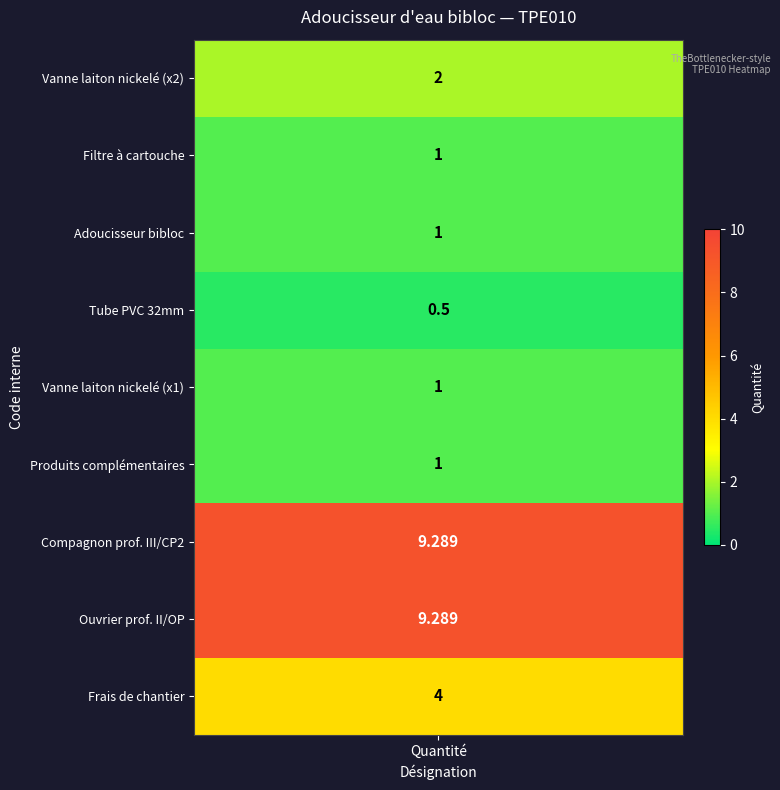

How many values are below 1?

1